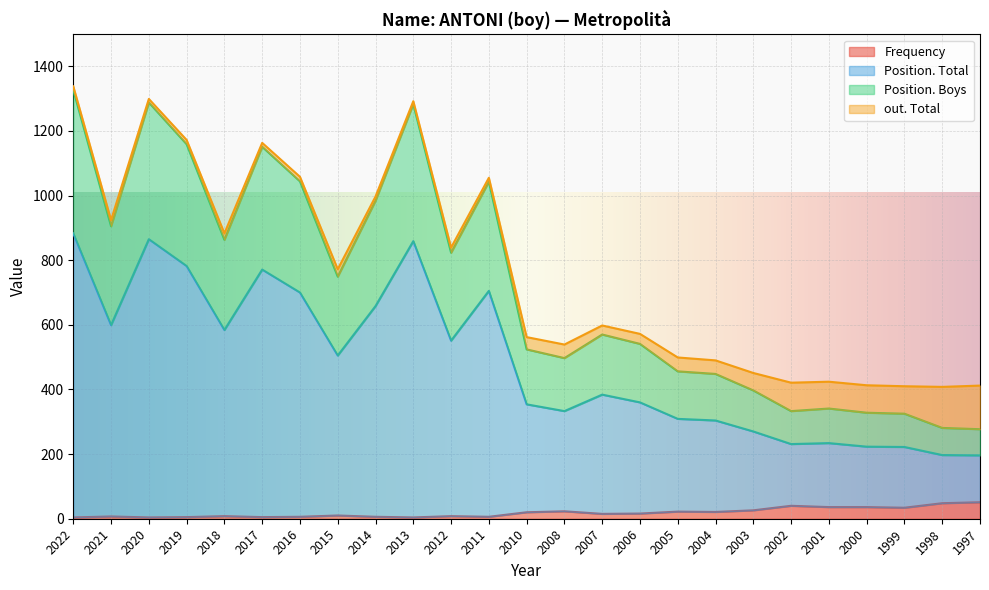

How many lines are shown in the chart?

4